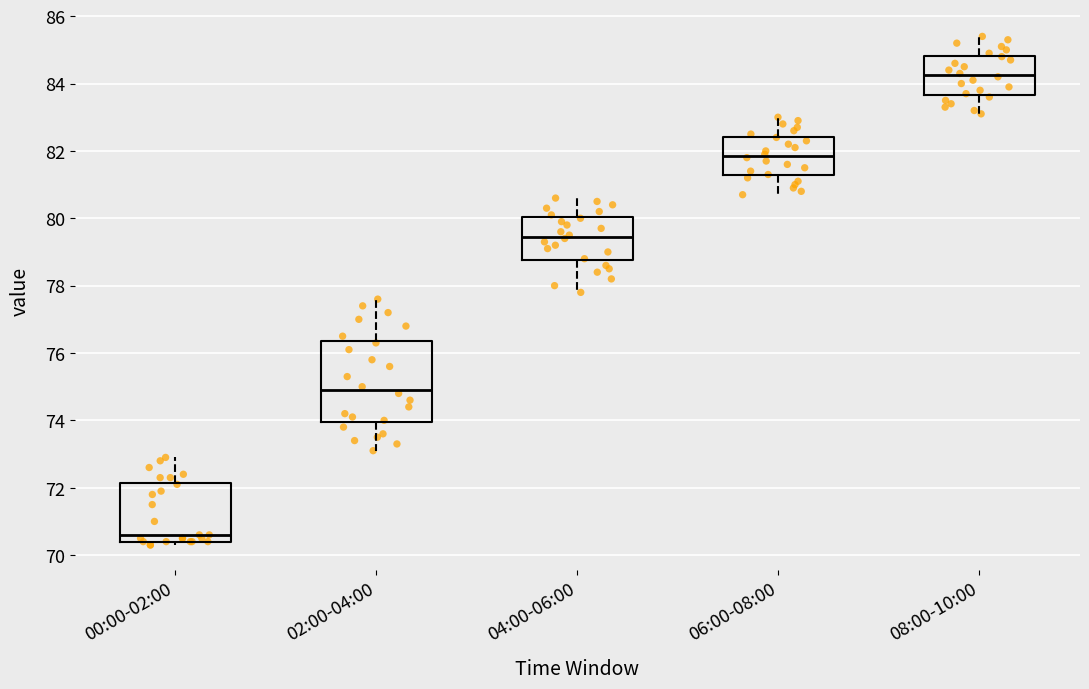

Reading left to right, read every box against the y-axis: the position of its median line, the range the box covers, and the ends of its whiskers. The values are not printed on the chart, so give them approximately, as read against the axis.

00:00-02:00: median 70.6, box 70.4 to 72.2, whiskers 70.4 (just below the box's lower edge) to 73.0
02:00-04:00: median 75.0, box 74.0 to 76.4, whiskers 73.2 to 77.6
04:00-06:00: median 79.4, box 78.8 to 80.0, whiskers 77.8 to 80.6
06:00-08:00: median 81.8, box 81.2 to 82.4, whiskers 80.8 to 83.0
08:00-10:00: median 84.2, box 83.6 to 84.8, whiskers 83.2 to 85.4